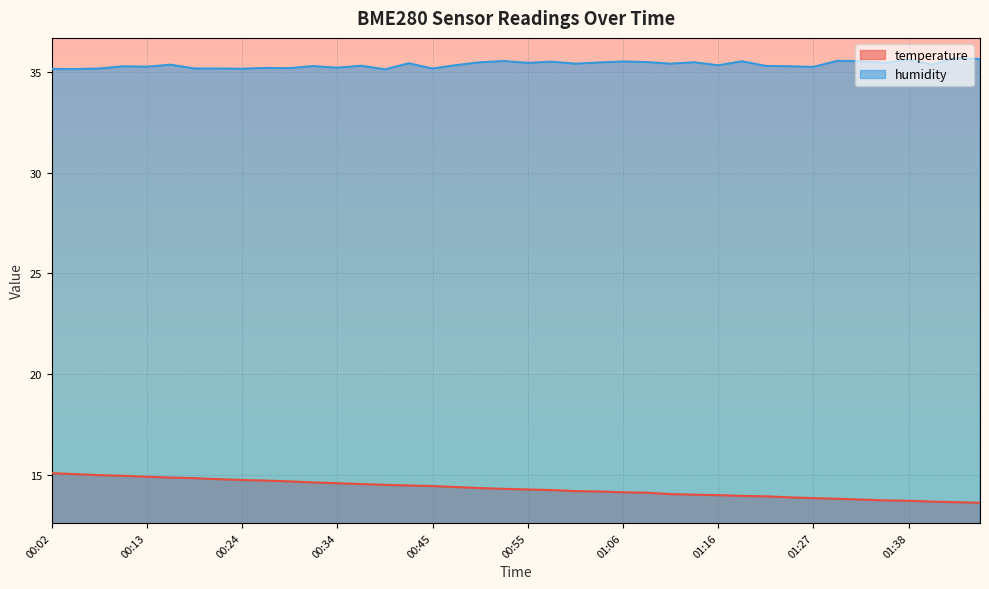

Reading left to right, list all the values displayed in this chart.

temperature: 15.1	15.1	15.0	15.0	14.9	14.9	14.8	14.8	14.8	14.7	14.7	14.6	14.6	14.6	14.5	14.5	14.5	14.4	14.4	14.3	14.3	14.3	14.2	14.2	14.2	14.1	14.1	14.0	14.0	14.0	13.9	13.9	13.9	13.8	13.8	13.8	13.7	13.7	13.7	13.6
humidity: 35.1	35.1	35.2	35.3	35.2	35.4	35.2	35.2	35.1	35.2	35.2	35.3	35.2	35.3	35.1	35.4	35.2	35.3	35.5	35.5	35.4	35.5	35.4	35.5	35.5	35.5	35.4	35.5	35.3	35.5	35.3	35.3	35.2	35.5	35.5	35.4	35.6	35.4	35.7	35.6